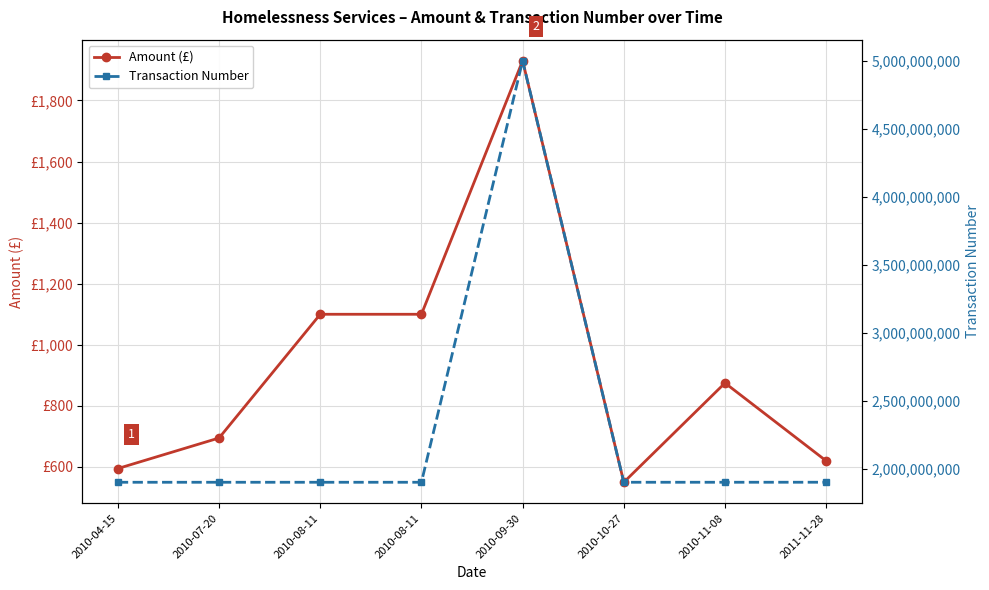

What is the label of the 5th point from the right?

2010-08-11